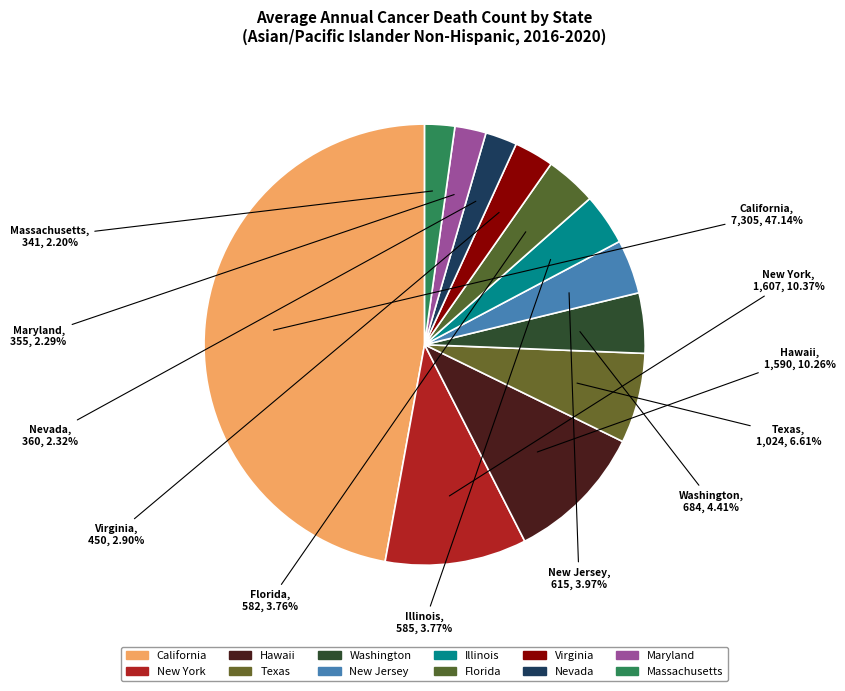

To the nearest percent, what is the difference between the largest and smallest slice percentages?

45%